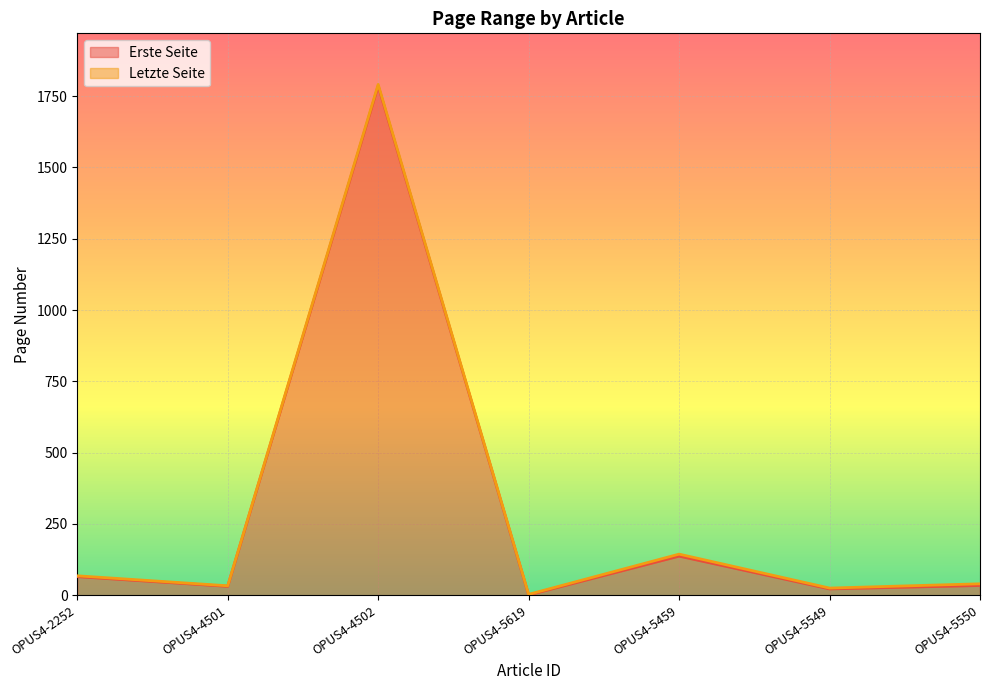

At which label does Erste Seite first exceed 34?

OPUS4-2252